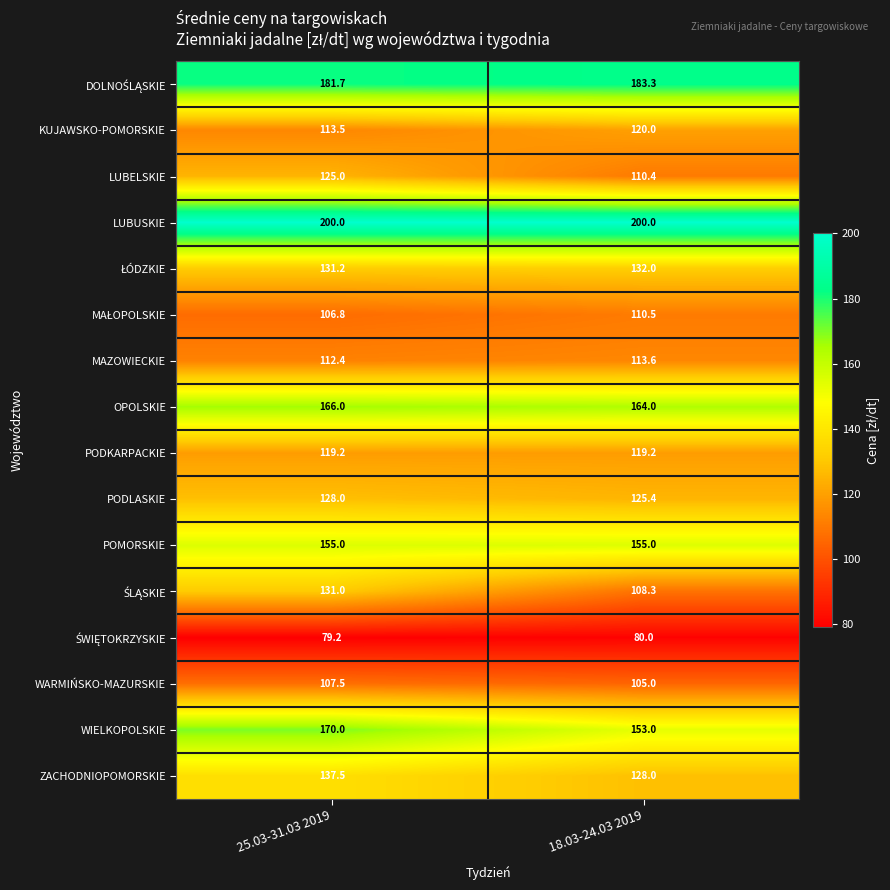

What is the minimum value shown in the chart?

79.2